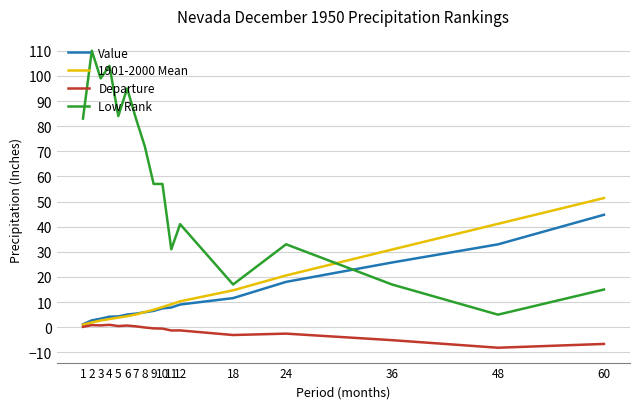

Is the value of Value at 4 greater than the value of Low Rank at 3?

No